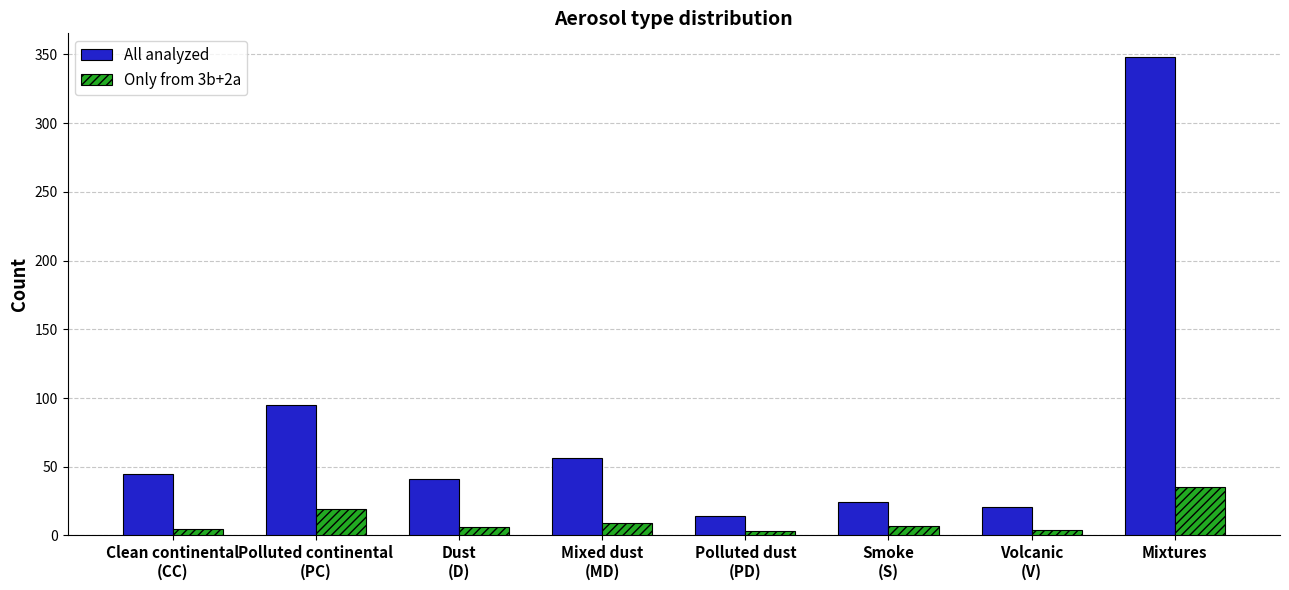

Rank the series by their maximum value, from highest to lowest.

All analyzed, Only from 3b+2a